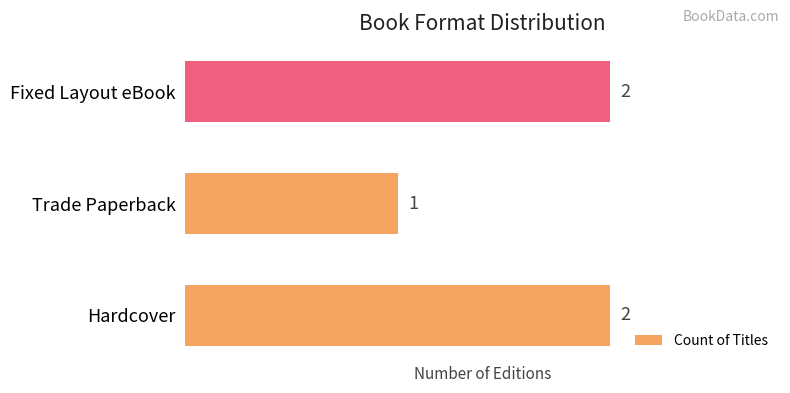

Which has a higher value, Trade Paperback or Fixed Layout eBook?

Fixed Layout eBook